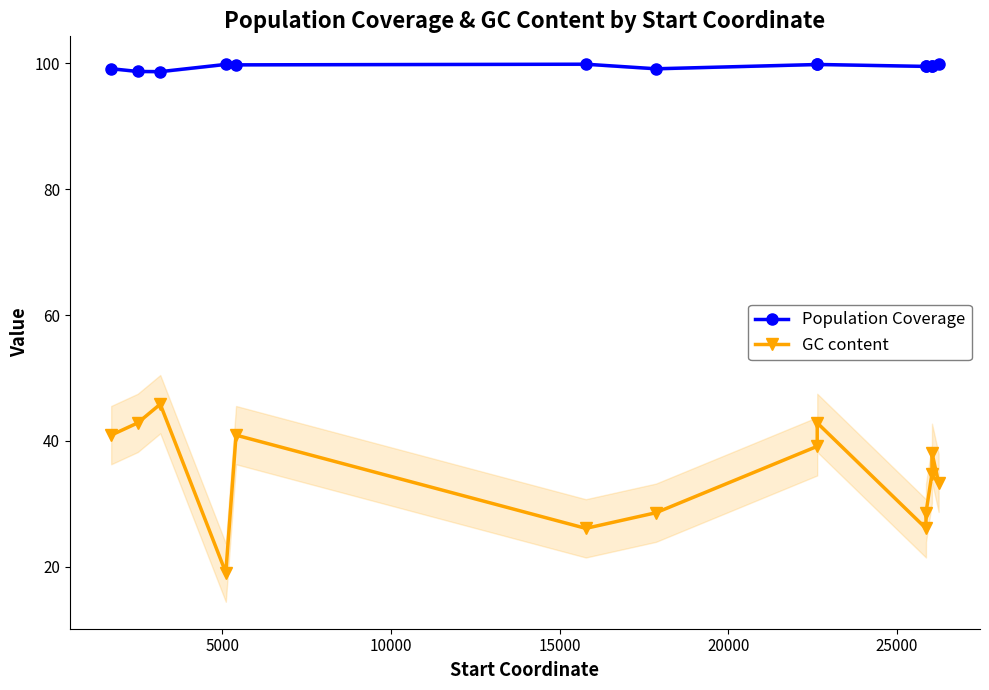

How many interior local valleys does the GC content series have?

3